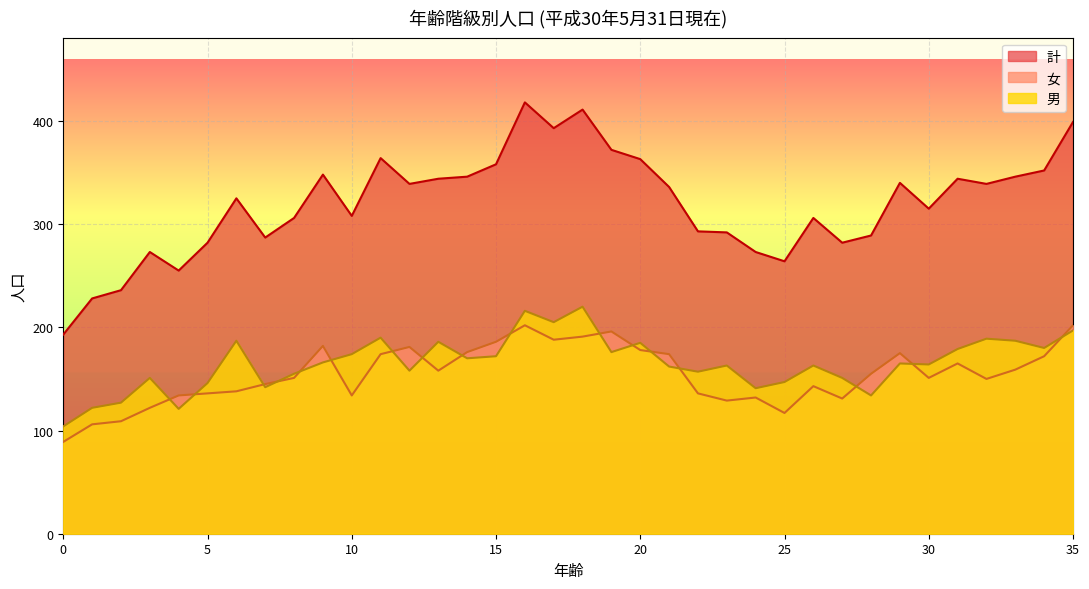

Does the chart display data point markers on the line(s)?

No